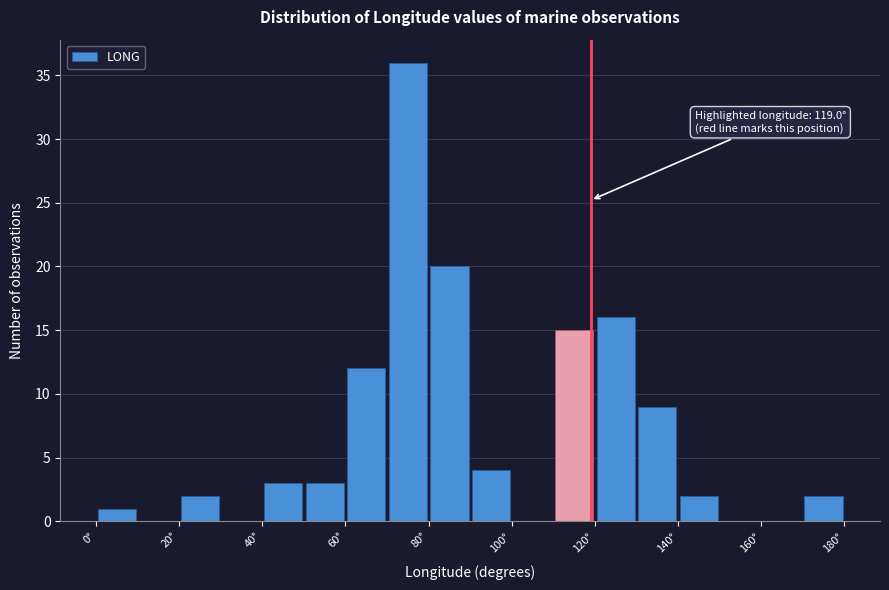

Over which range of the x-axis is the bar tallest?

70 to 80